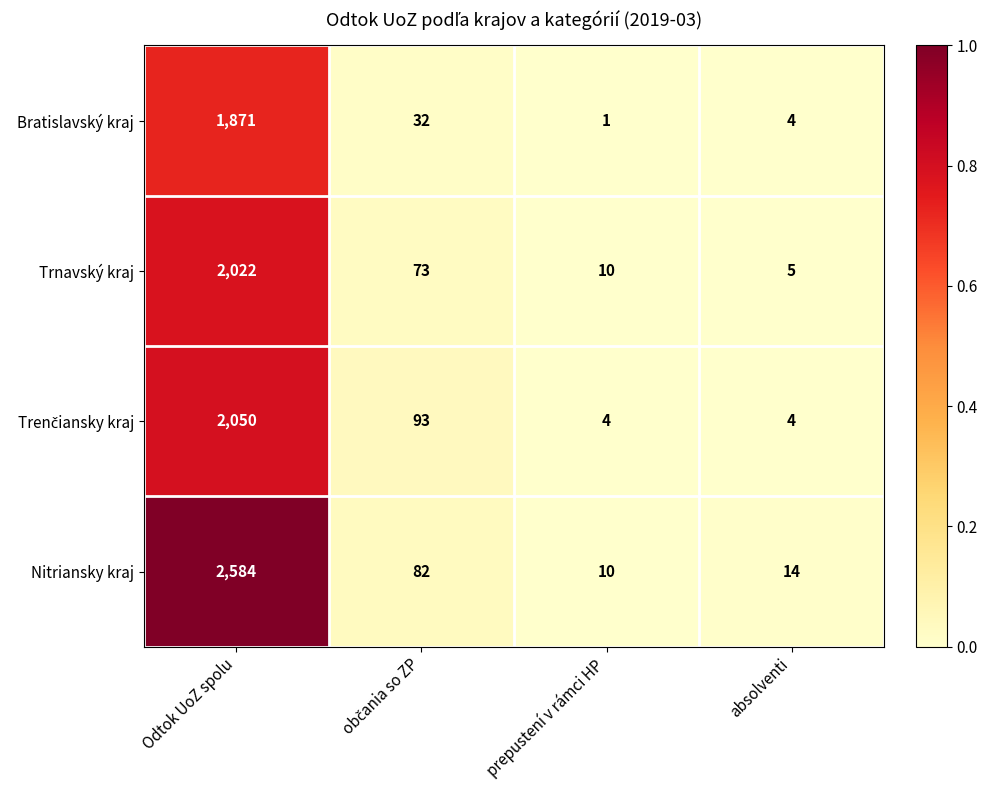

What is the difference between the highest and lowest values at prepustení v rámci HP?

9